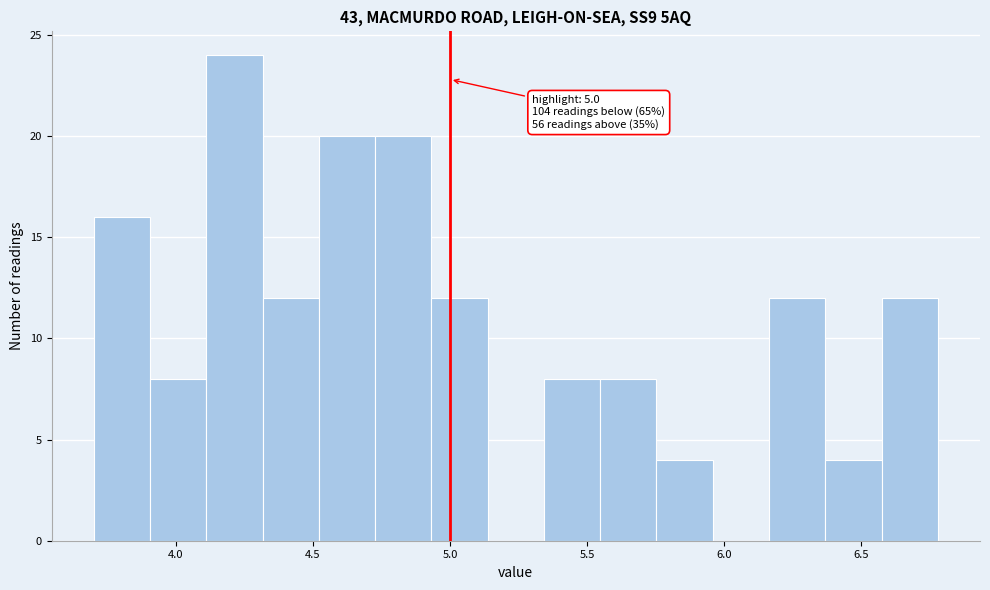

Over which range of the x-axis is the bar tallest?

4.10 to 4.30